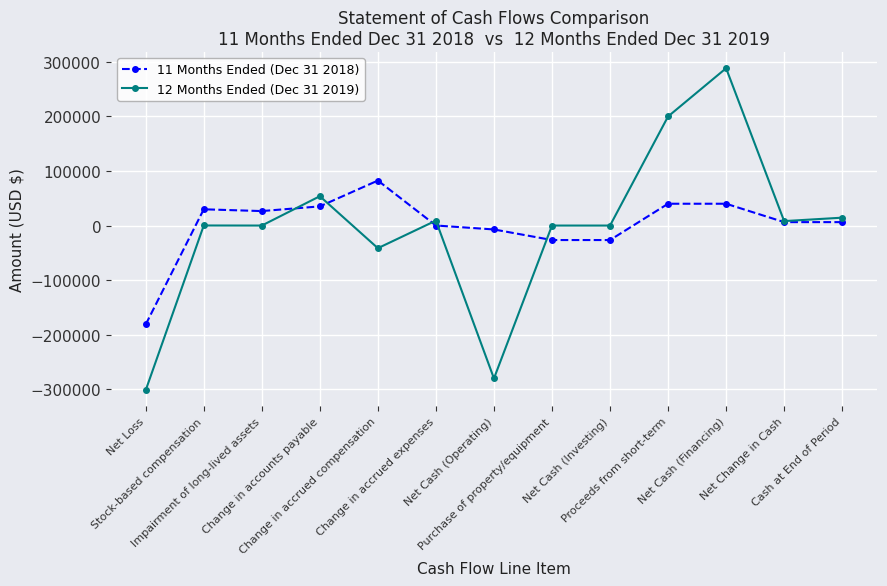

How many series are shown in this chart?

2